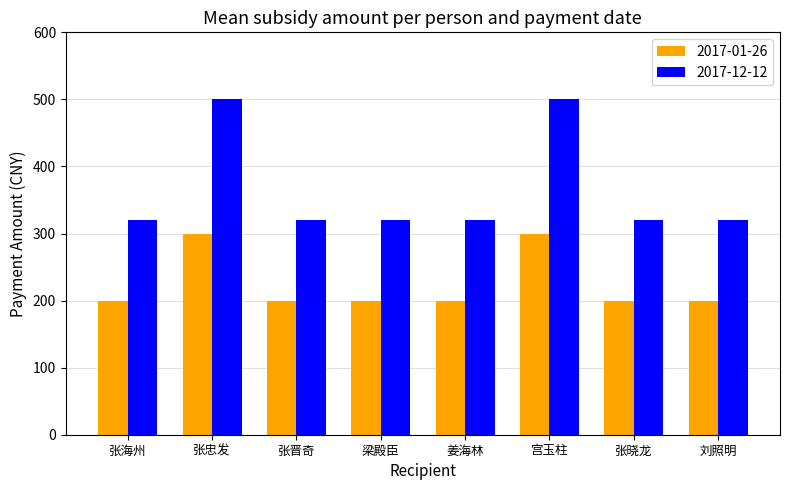

Is the value of 2017-12-12 at 宫玉柱 greater than the value of 2017-01-26 at 张海州?

Yes